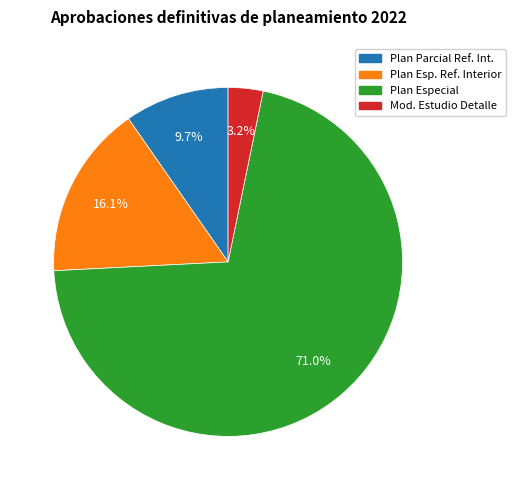

What percentage is the Plan Especial slice, to the nearest percent?

71%